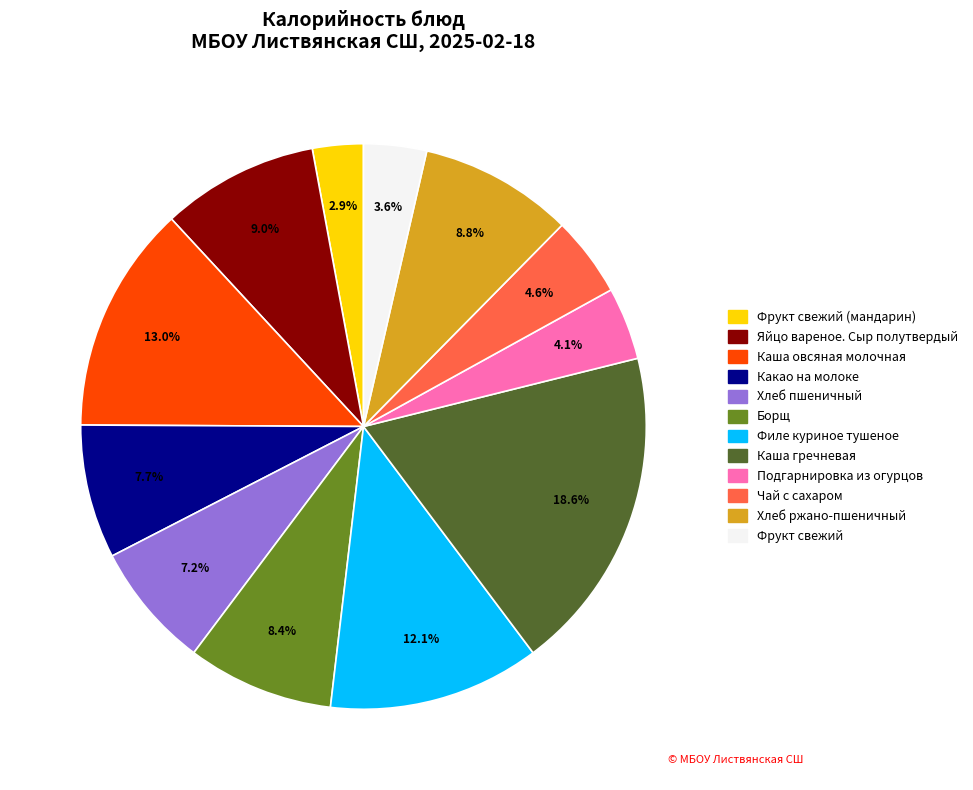

Does any single category account for the majority?

No